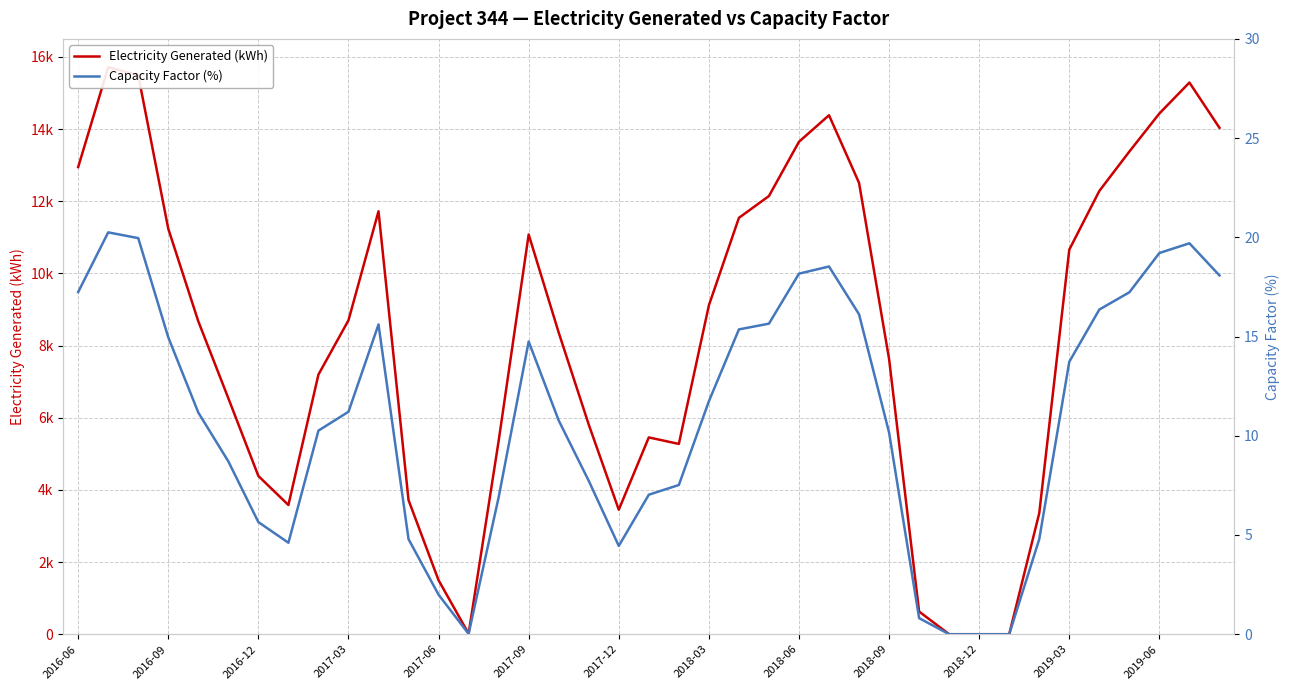

The Electricity Generated (kWh) series shows 0.0 at 29. True or false?

True